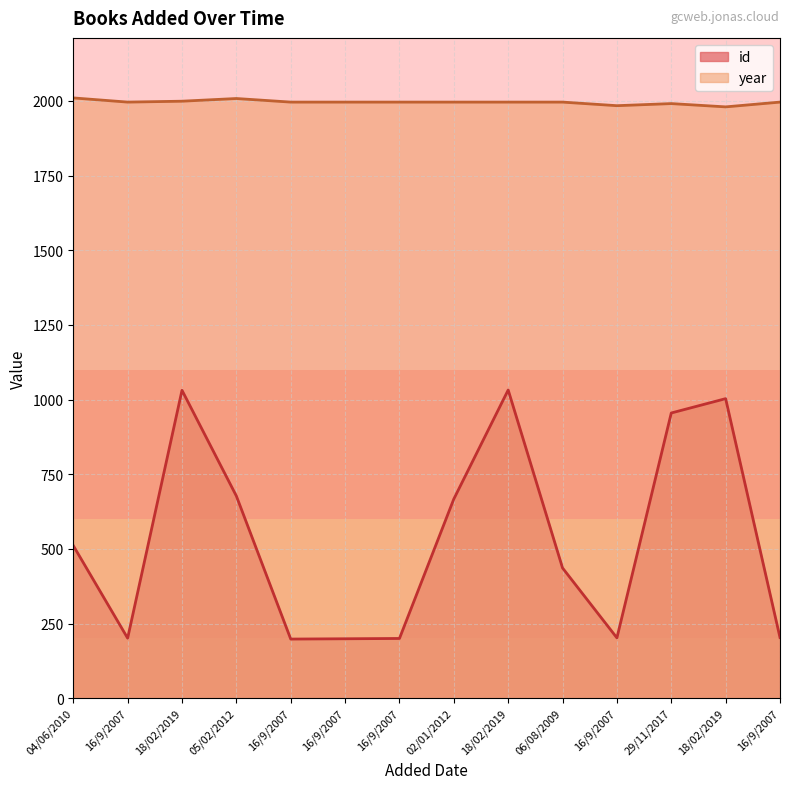

Reading right to left, transcribe all the data shown in this chart.

id: 16/9/2007=203	18/02/2019=1003	29/11/2017=955	16/9/2007=202	06/08/2009=436	18/02/2019=1032	02/01/2012=667	16/9/2007=200	16/9/2007=199	16/9/2007=198	05/02/2012=677	18/02/2019=1031	16/9/2007=201	04/06/2010=511
year: 16/9/2007=1996	18/02/2019=1980	29/11/2017=1991	16/9/2007=1984	06/08/2009=1996	18/02/2019=1996	02/01/2012=1996	16/9/2007=1996	16/9/2007=1996	16/9/2007=1996	05/02/2012=2008	18/02/2019=1999	16/9/2007=1996	04/06/2010=2010